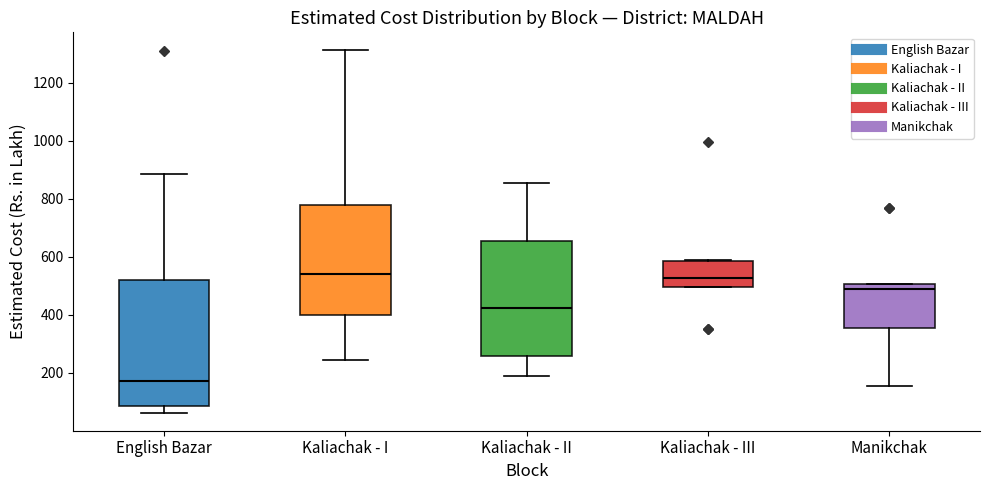

Comparing the boxes themselves (not the whiskers), which one is the tallest?

English Bazar